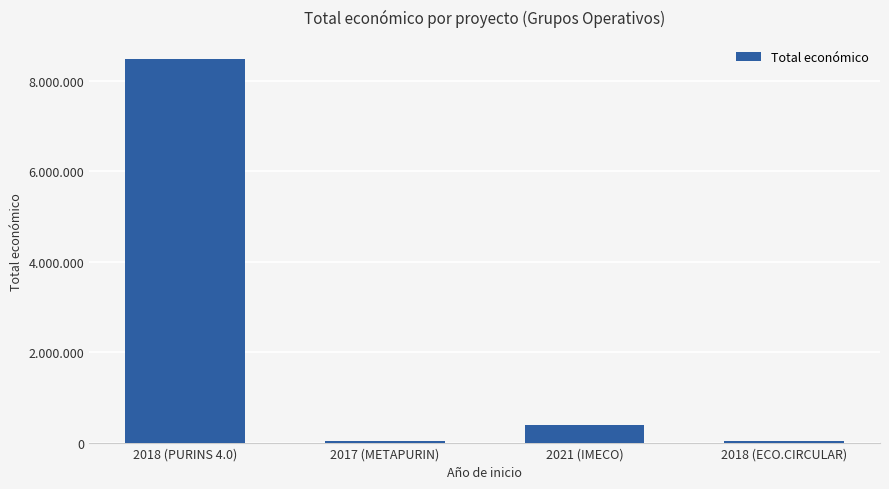

What is the sum of the values at 2018 (ECO.CIRCULAR) and 2021 (IMECO)?

423622